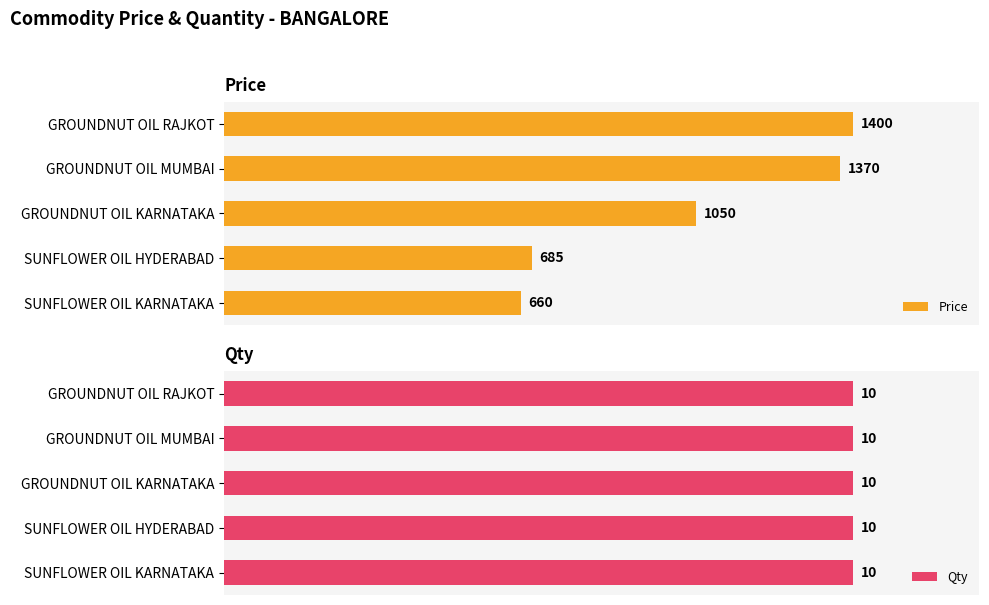

At which label does Price reach its peak?

GROUNDNUT OIL RAJKOT